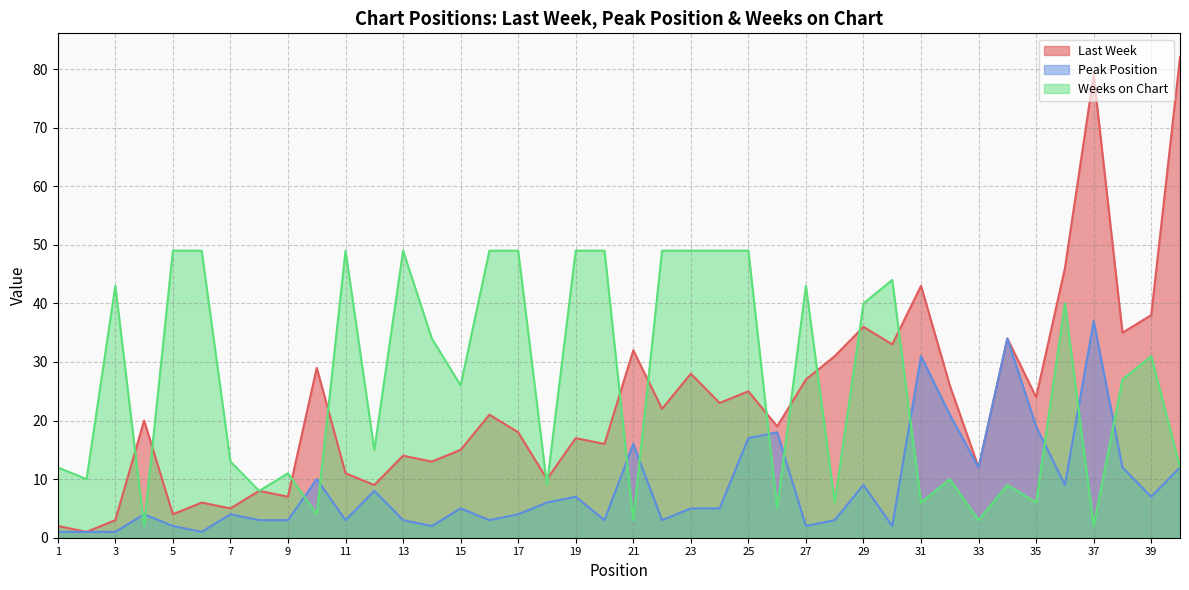

What is the approximate value of Last Week at 38, to the nearest 5?

35